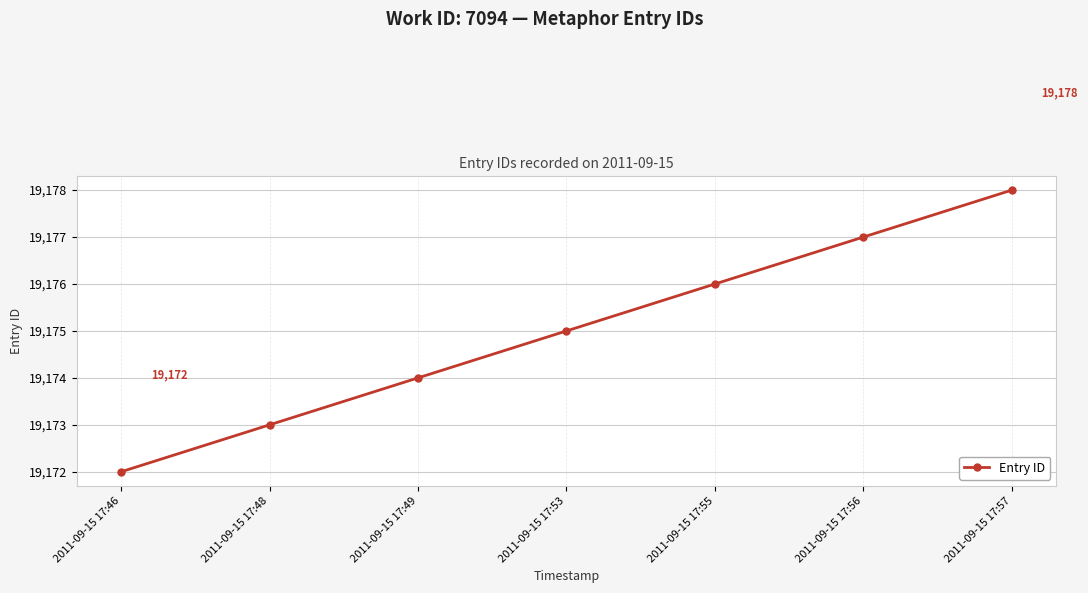

What is the average value?

19175